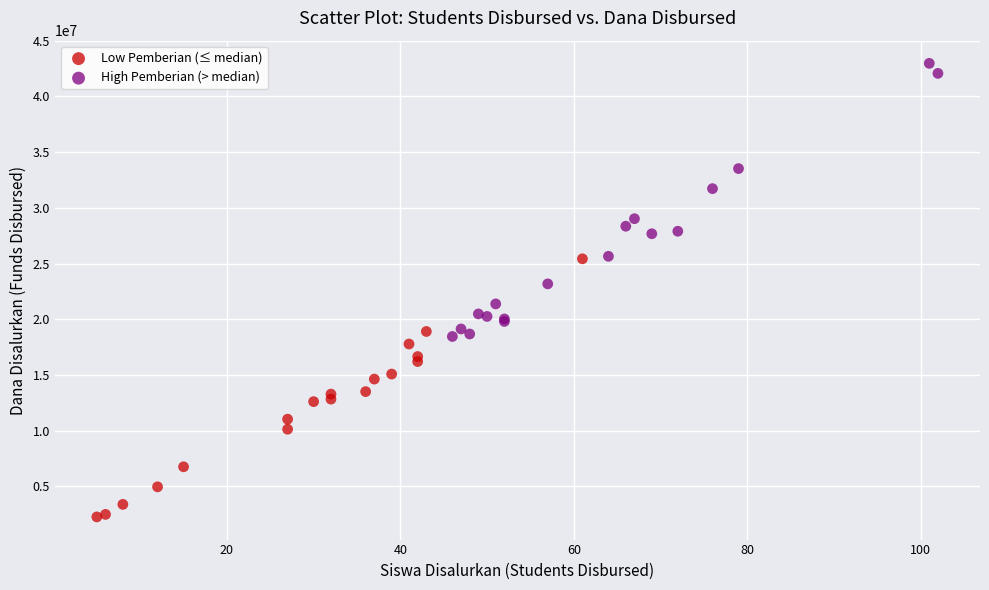

Which series reaches the maximum Y coordinate?

High Pemberian (> median)